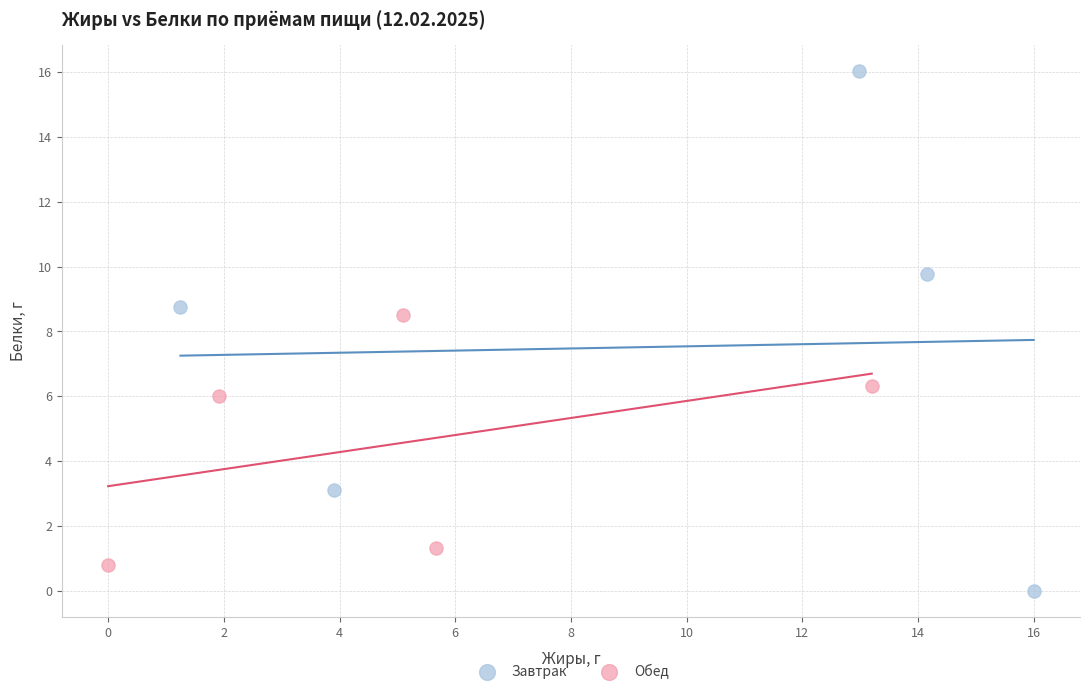

What are all the series names shown in the legend?

Завтрак, Обед